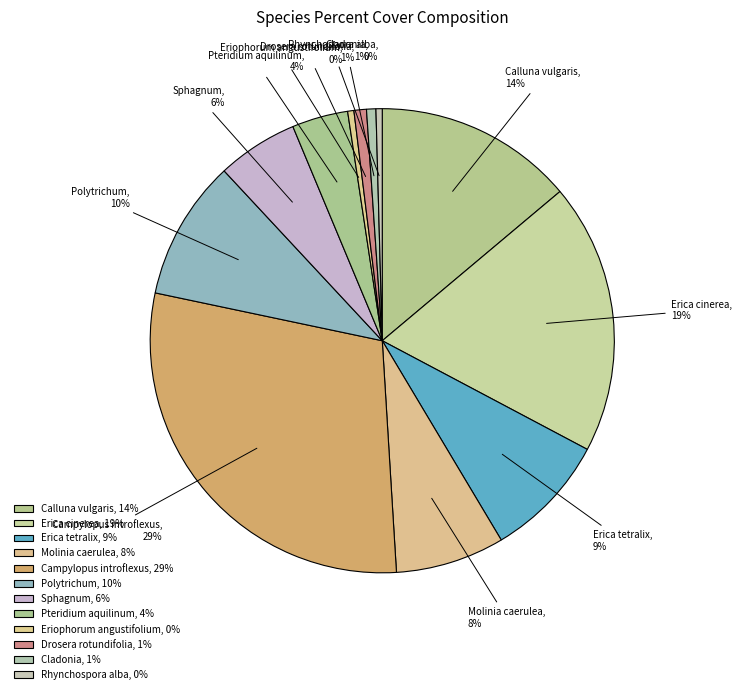

Does any single category account for the majority?

No